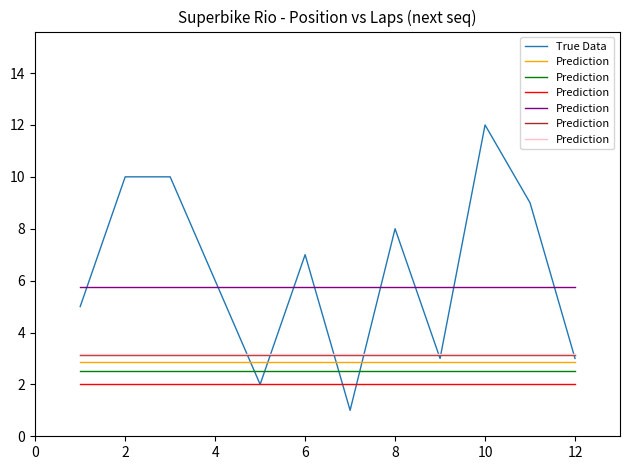

What is the highest value of the True Data series?

12